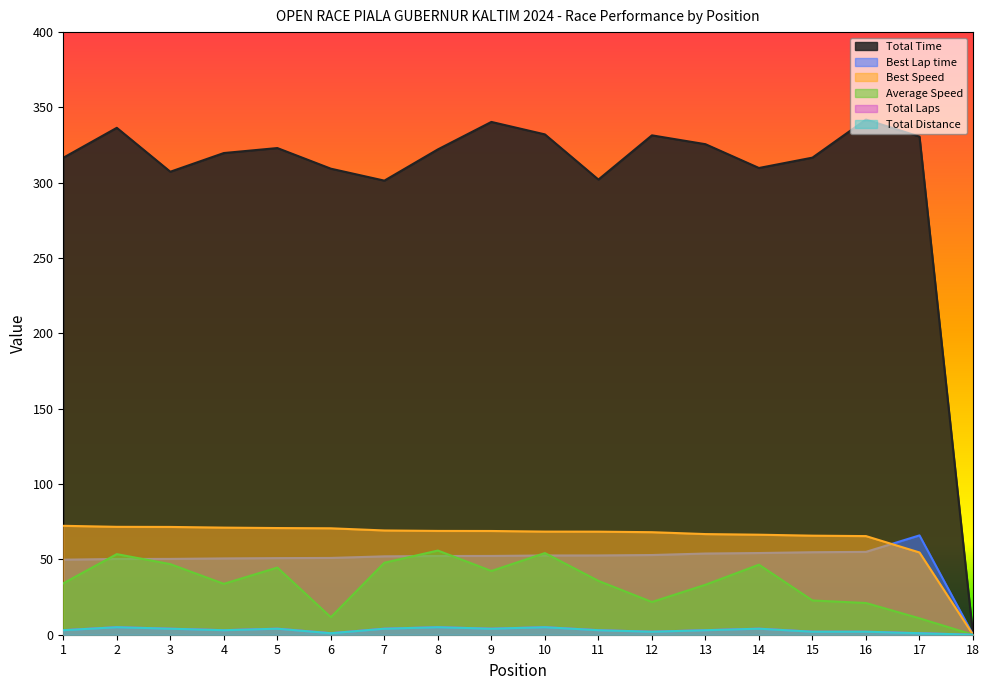

The value of Best Lap time at 2 is 72.9. True or false?

False